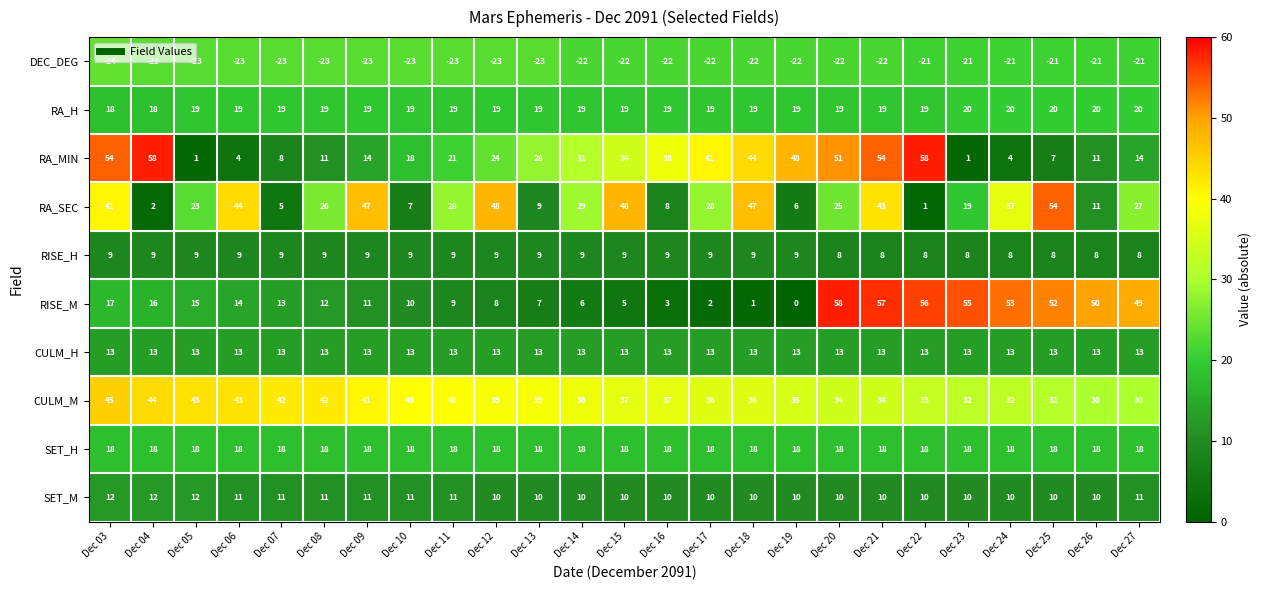

How many series are shown in this chart?

10